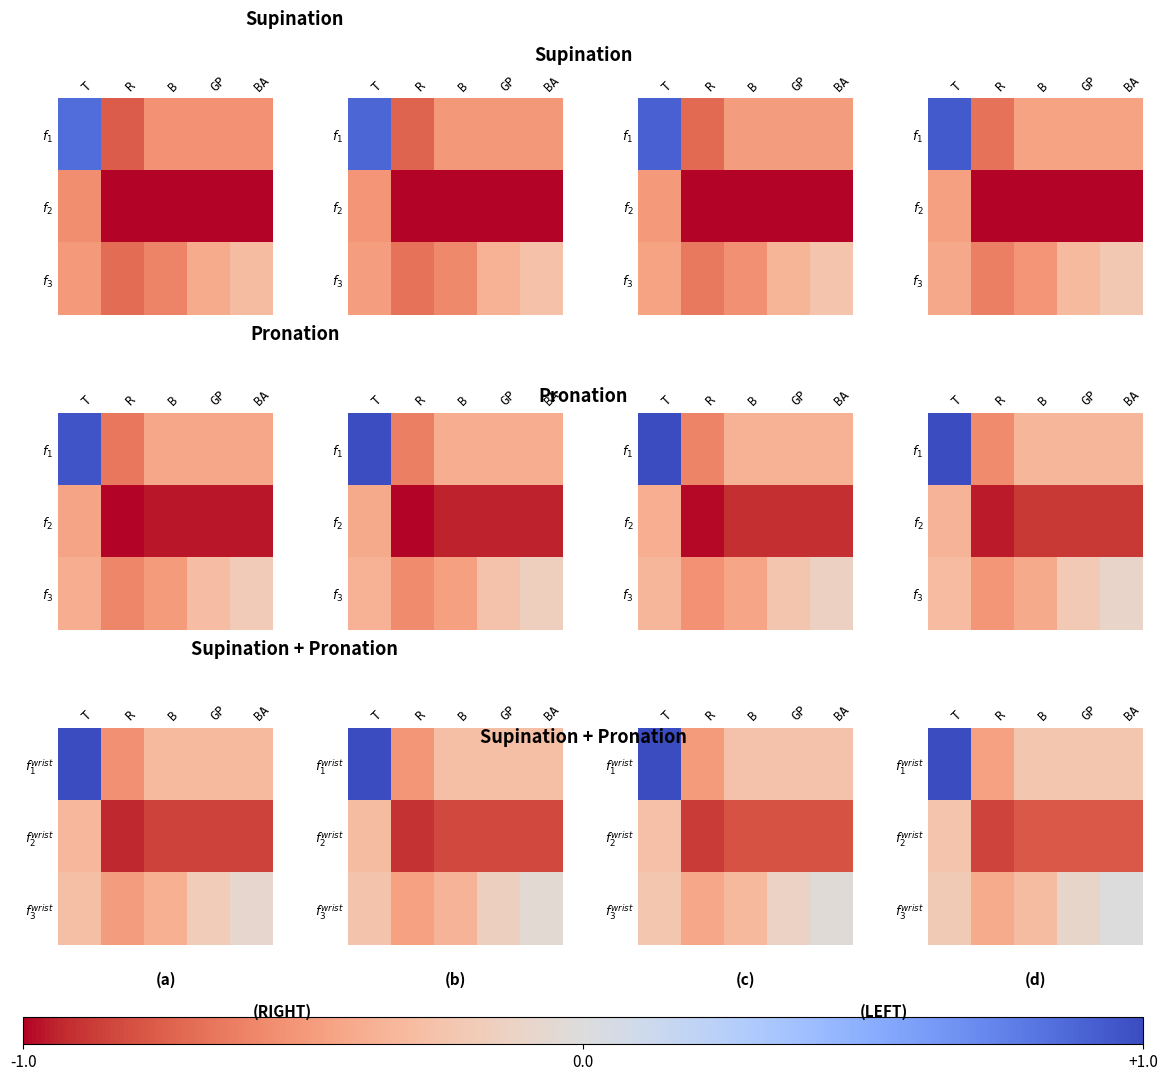

Where does the $f_1^{wrist}$ series first go above 0?

T